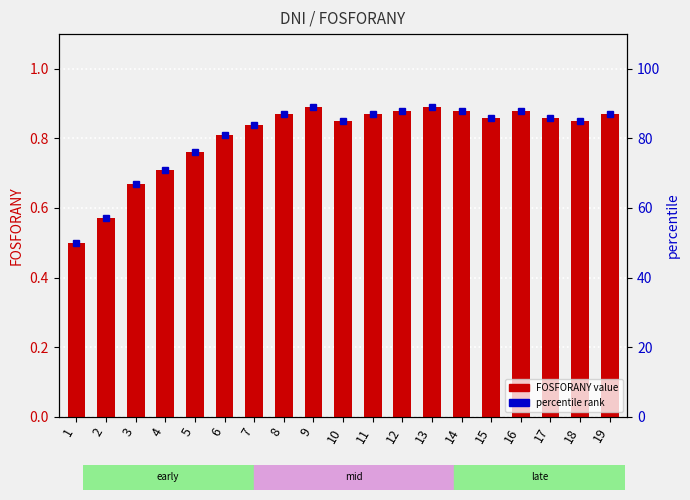

Between 13 and 17, which series saw the biggest shift?

percentile rank